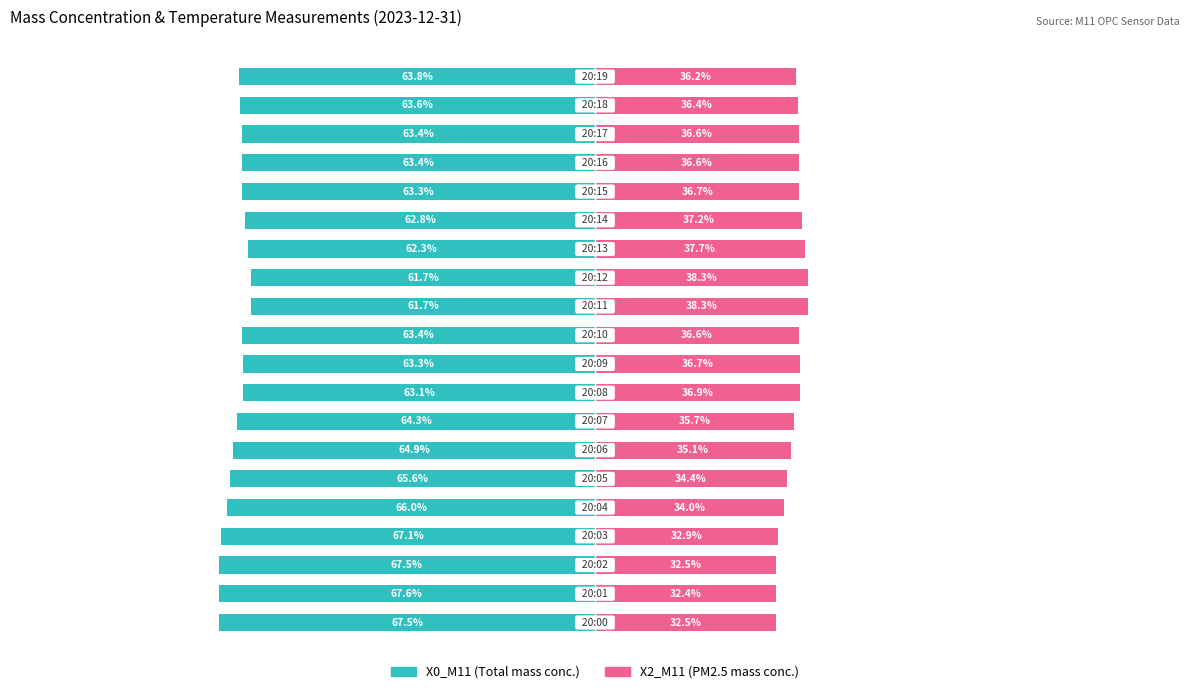

How many bars are there in total?

40